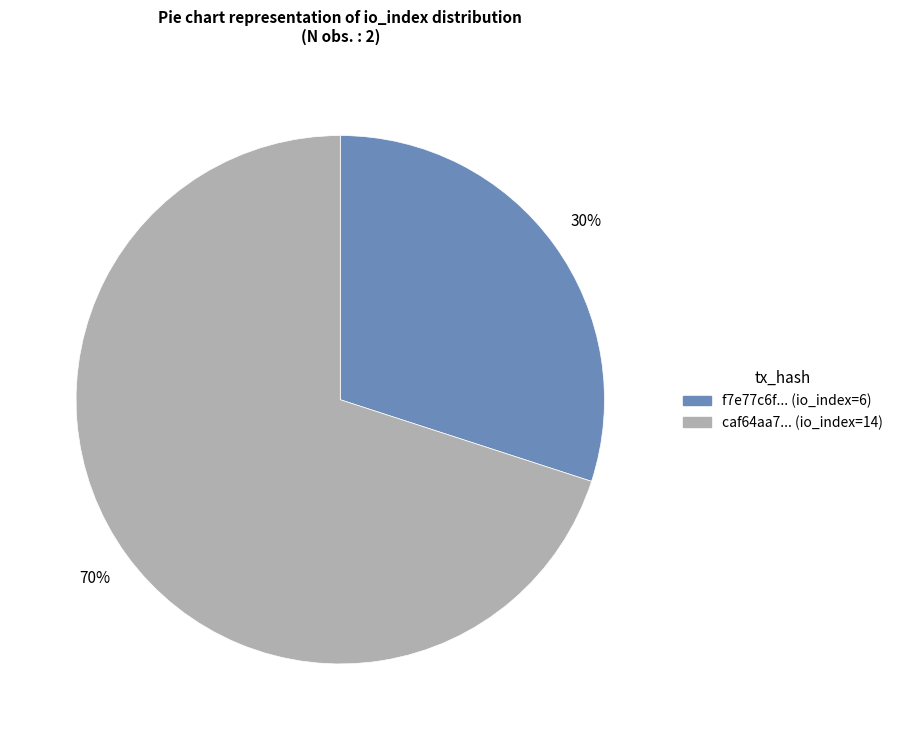

To the nearest percent, what portion does f7e77c6f... (io_index=6) represent?

30%